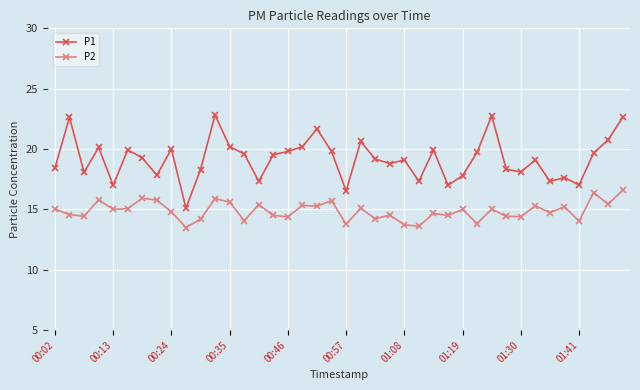

True or false: P1 and P2 cross at least once.

False